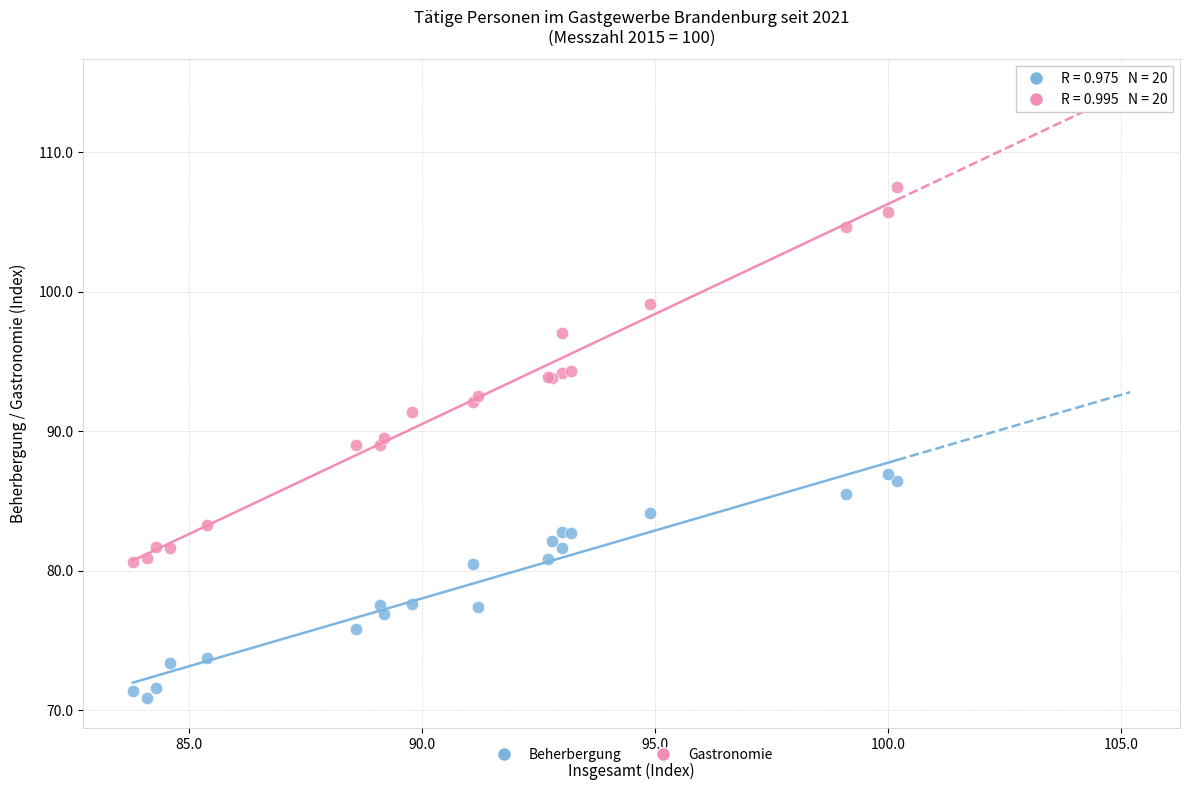

Which series has the largest Y range (max minus min)?

Gastronomie